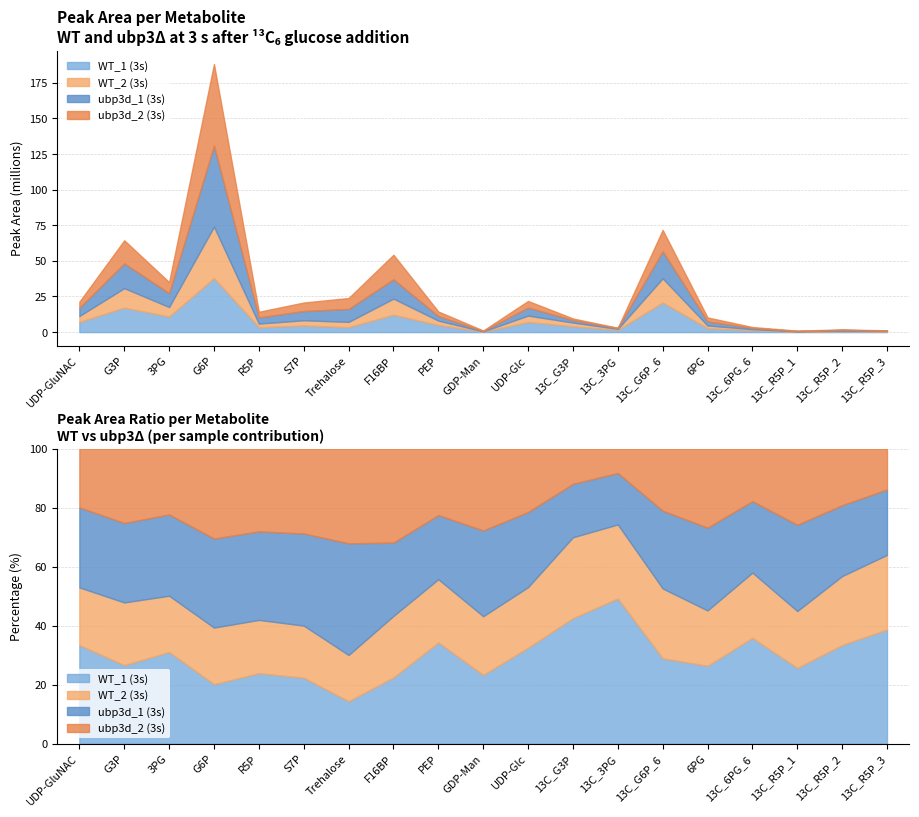

What is the sum of all WT_2 (3s) values?

114026500